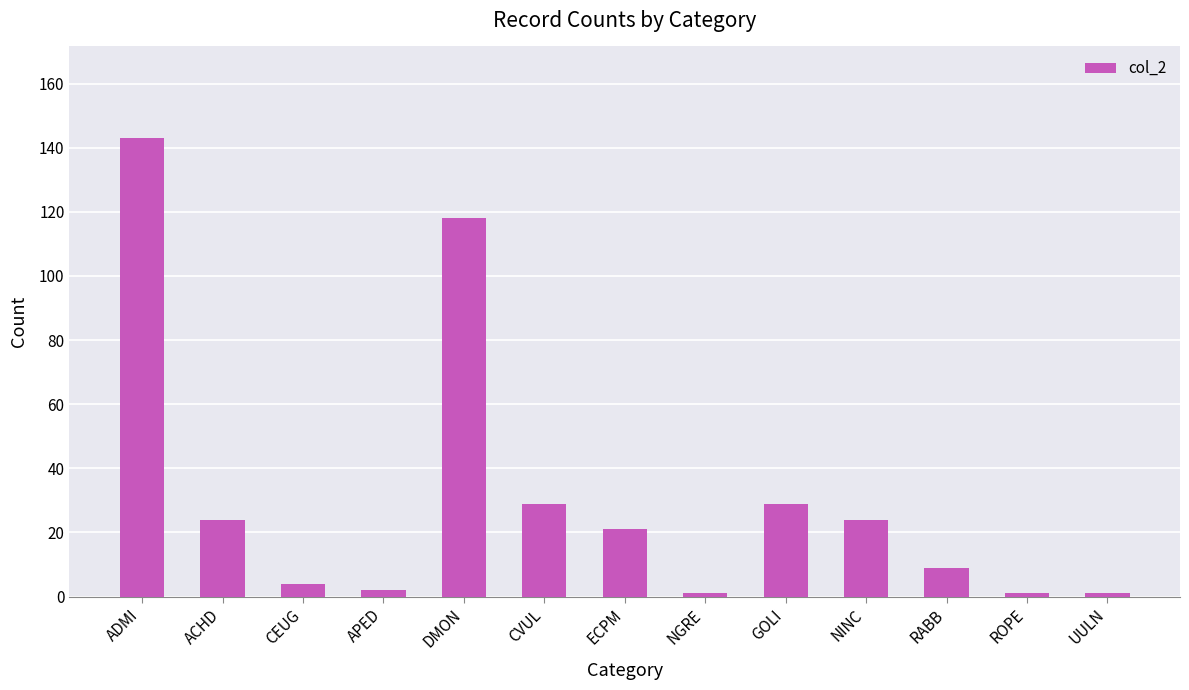

Reading right to left, transcribe all the data shown in this chart.

UULN=1	ROPE=1	RABB=9	NINC=24	GOLI=29	NGRE=1	ECPM=21	CVUL=29	DMON=118	APED=2	CEUG=4	ACHD=24	ADMI=143